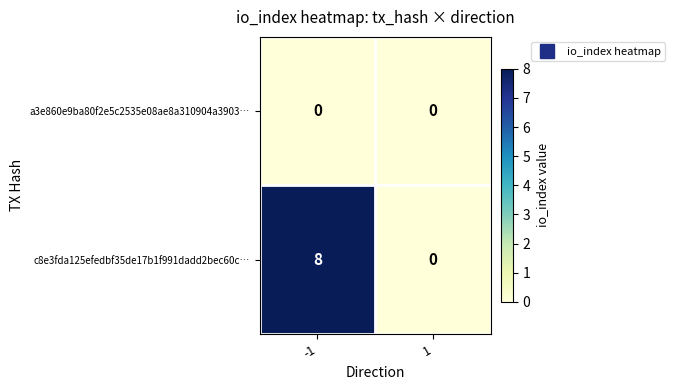

Which series has the widest spread of values?

c8e3fda125efedbf35de17b1f991dadd2bec60c…